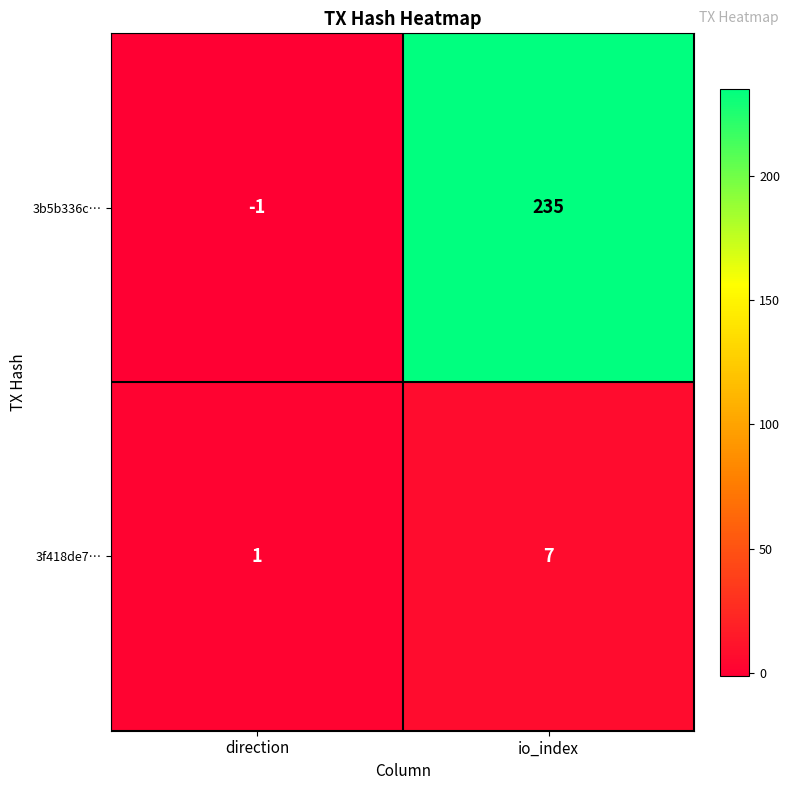

Which category has the lowest value across all series?

direction